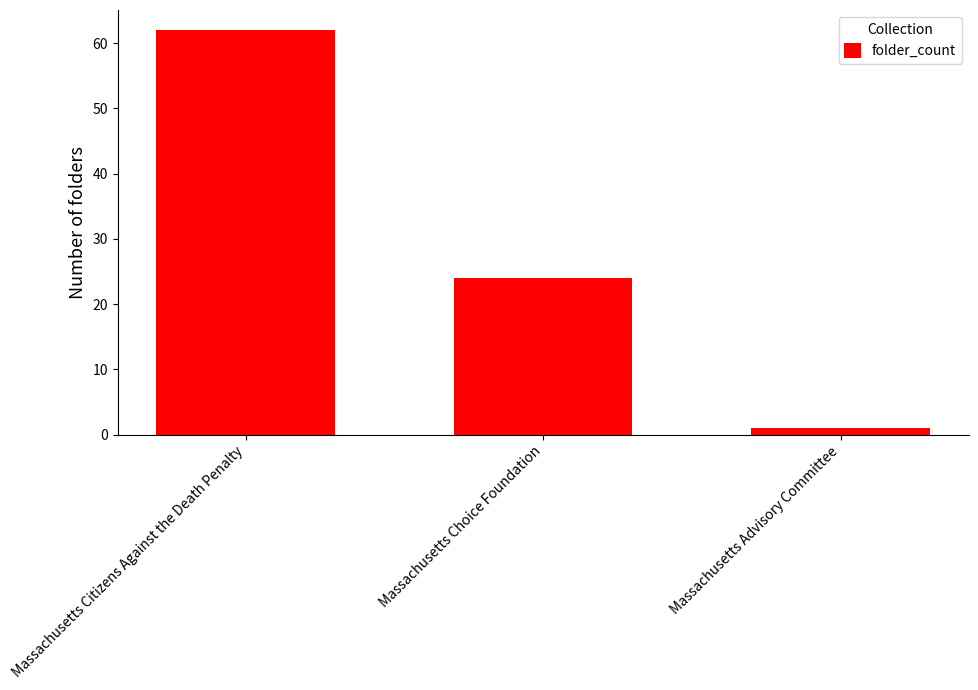

True or false: the data shows 1 at Massachusetts Advisory Committee.

True